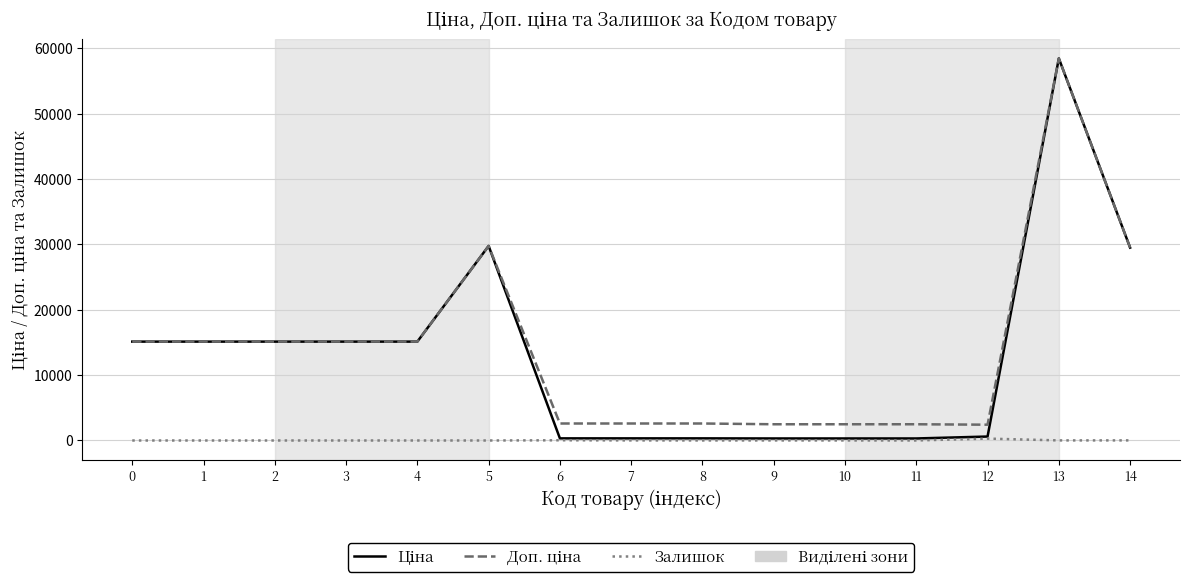

At which category is the sum across all series the highest?

13